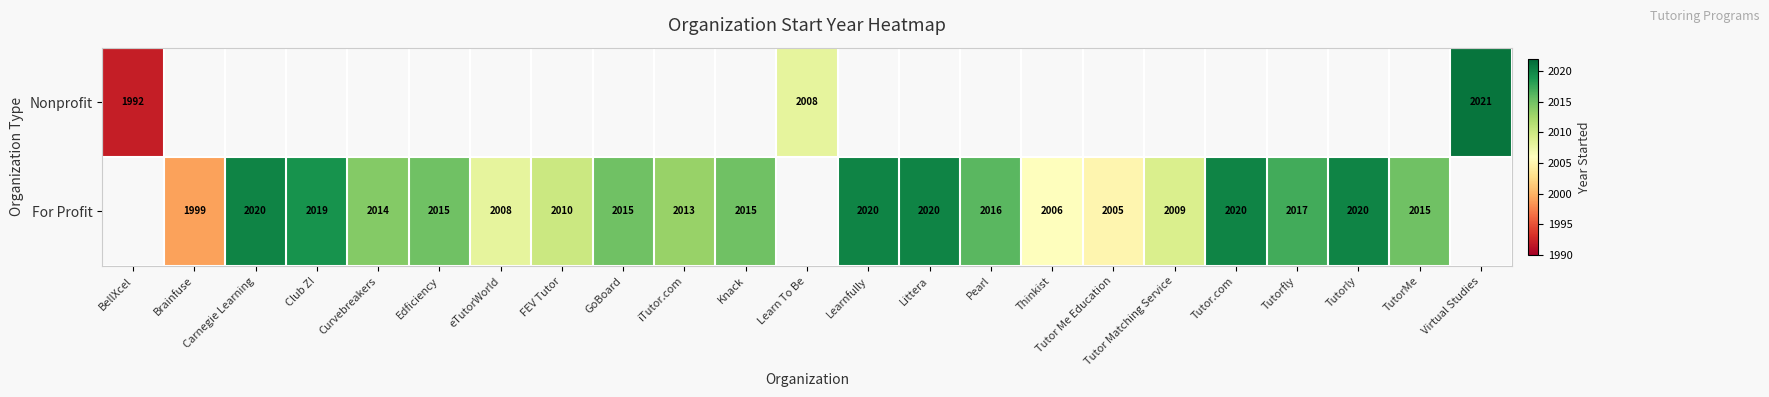

Is it true that For Profit equals 2832 at Edficiency?

False